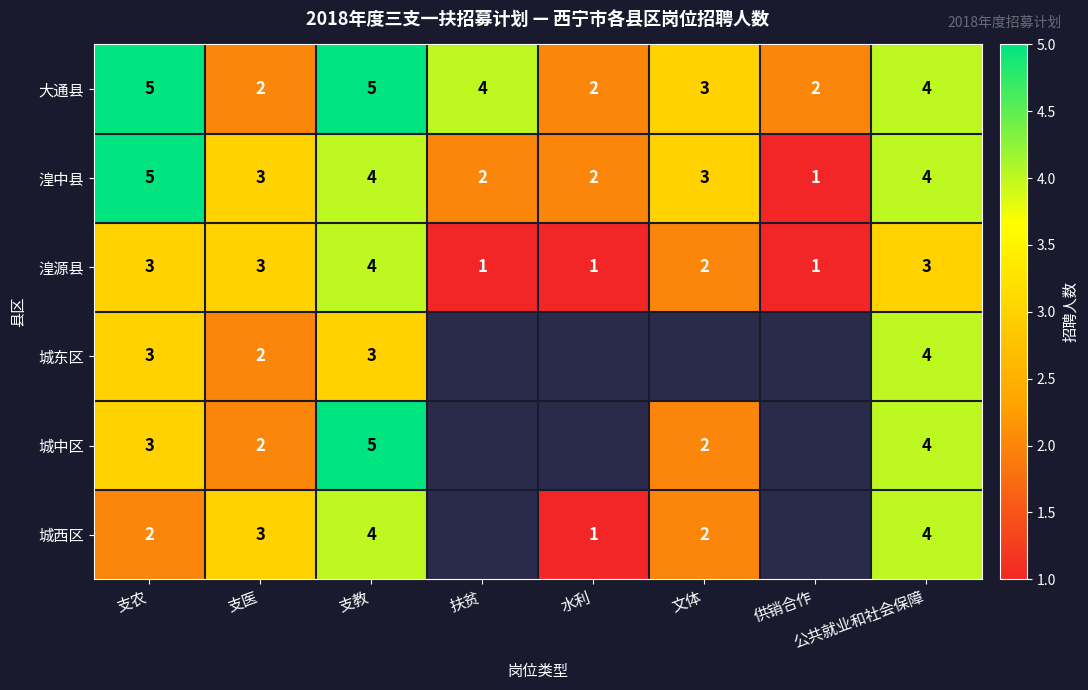

What is the difference between the highest and lowest values at 支农?

3